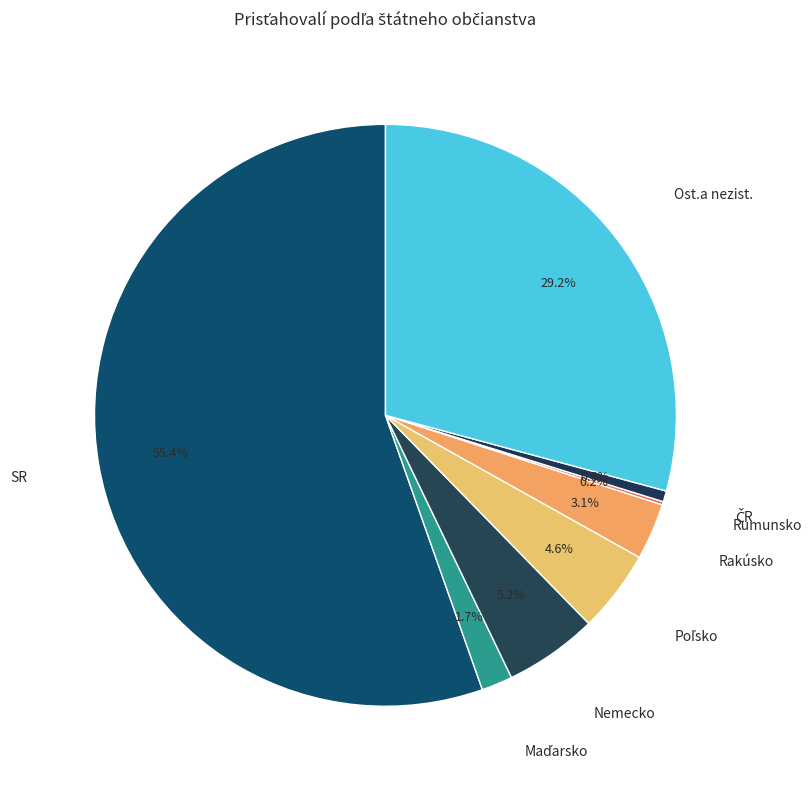

Which category has the biggest portion of the pie?

SR